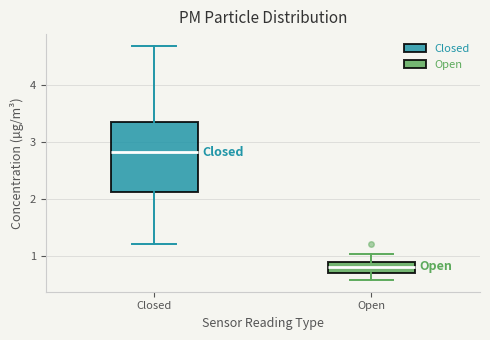

Reading left to right, read every box against the y-axis: the position of its median line, the range the box covers, and the ends of its whiskers. The values are not printed on the chart, so give them approximately, as read against the axis.

Closed: median 2.8, box 2.1 to 3.3, whiskers 1.2 to 4.7
Open: median 0.8, box 0.7 to 0.9, whiskers 0.6 to 1.0